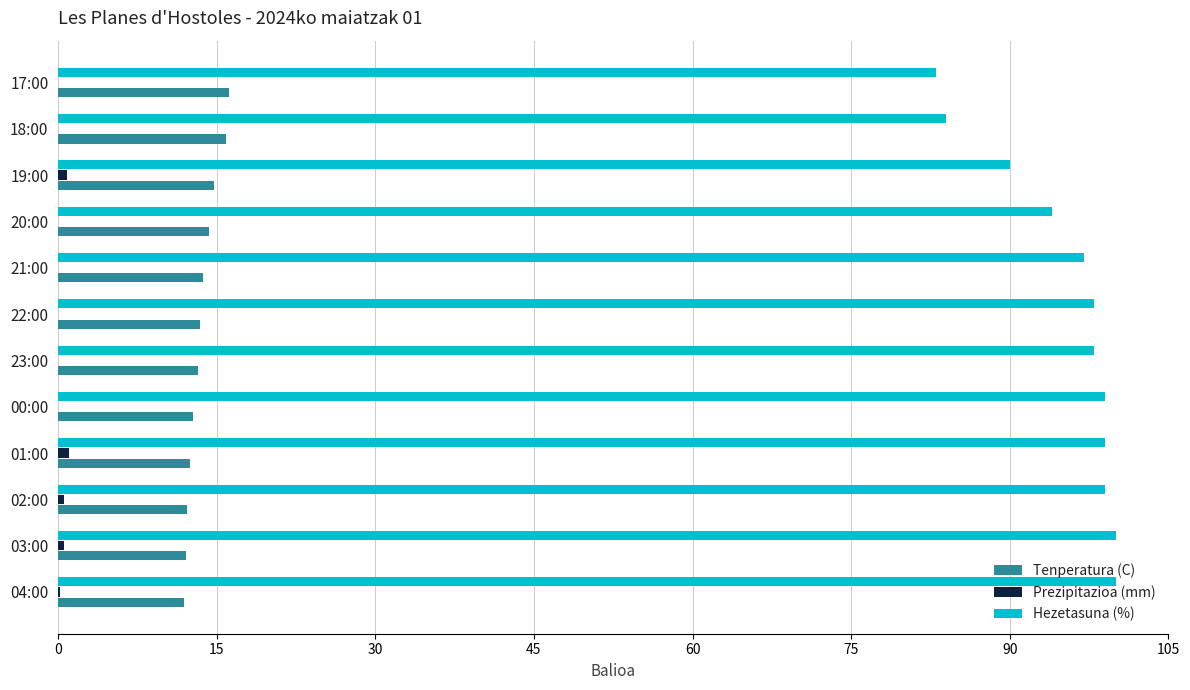

How many categories are shown in the chart?

12